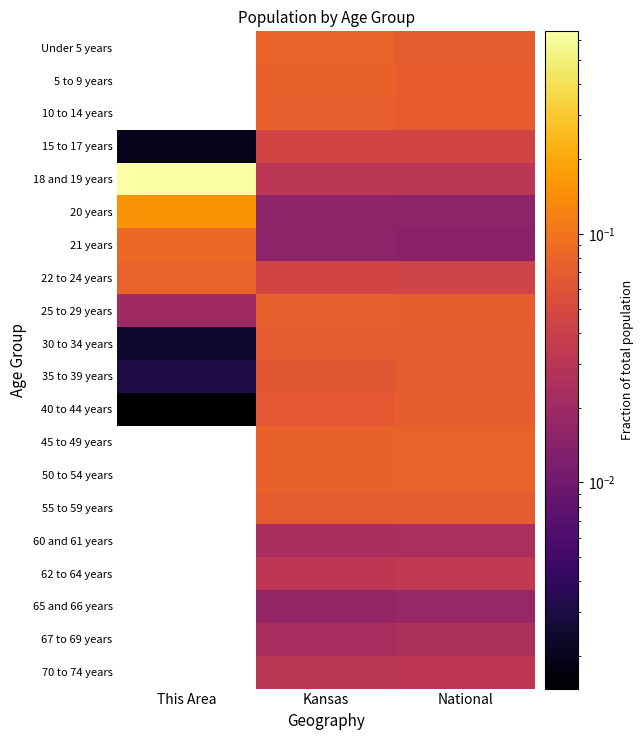

List the labels in order of 21 years value, largest first.

This Area, Kansas, National